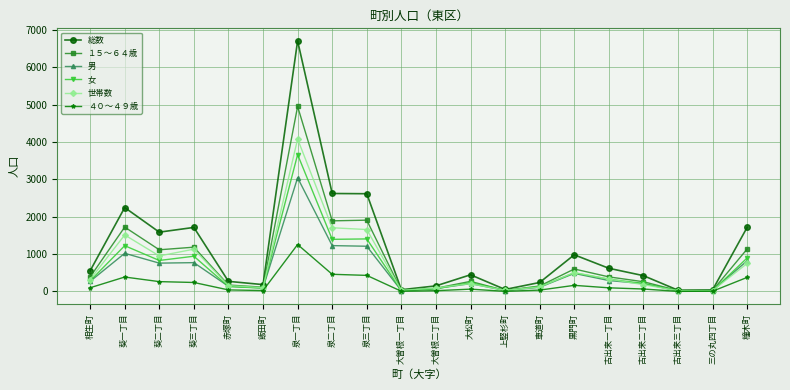

What is the label of the 12th point from the right?

泉三丁目